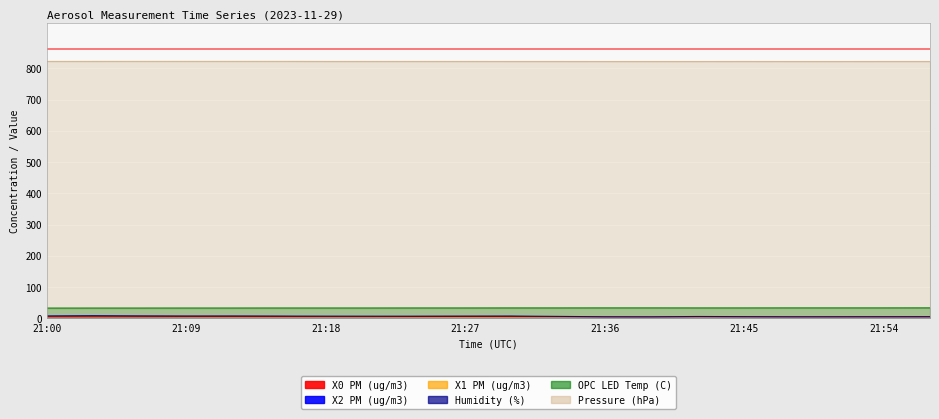

Which series has the largest total across all categories?

Pressure (hPa)